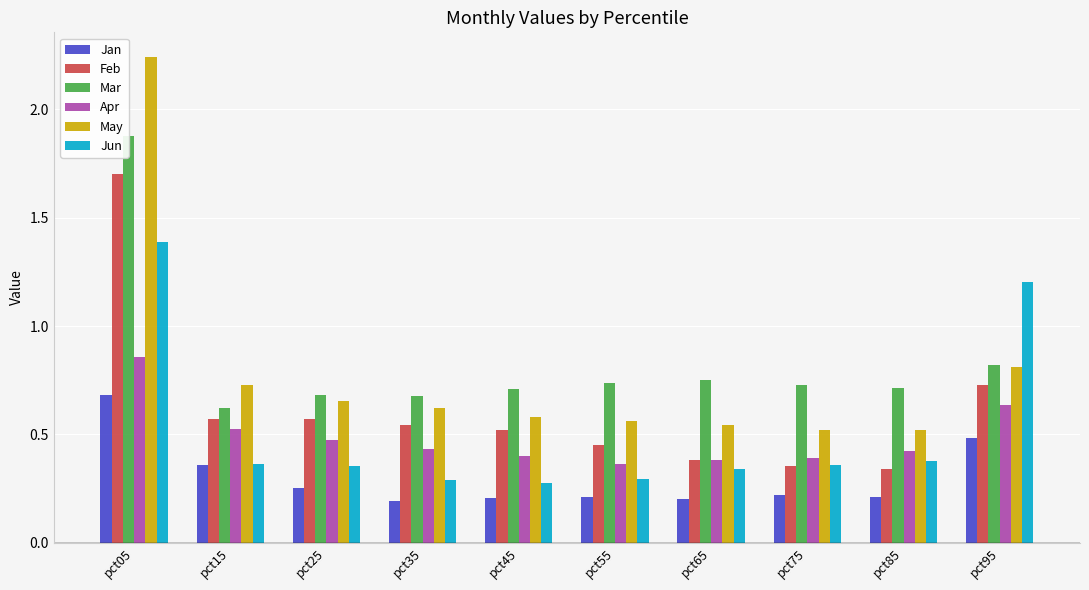

How many bars are there in total?

60